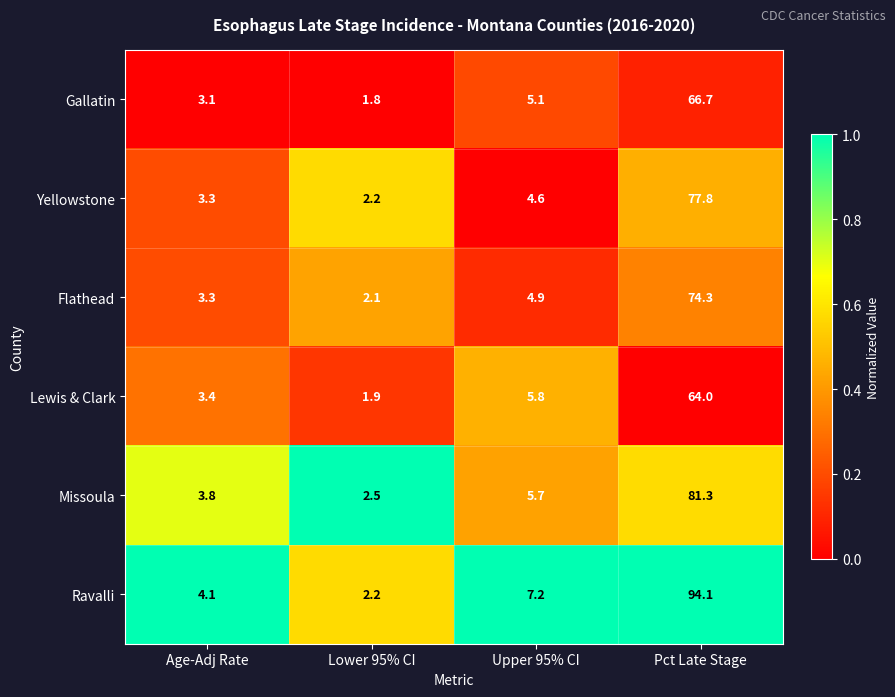

Reading left to right, what are all the values shown in this chart?

Gallatin: Age-Adj Rate=3.1	Lower 95% CI=1.8	Upper 95% CI=5.1	Pct Late Stage=66.7
Yellowstone: Age-Adj Rate=3.3	Lower 95% CI=2.2	Upper 95% CI=4.6	Pct Late Stage=77.8
Flathead: Age-Adj Rate=3.3	Lower 95% CI=2.1	Upper 95% CI=4.9	Pct Late Stage=74.3
Lewis & Clark: Age-Adj Rate=3.4	Lower 95% CI=1.9	Upper 95% CI=5.8	Pct Late Stage=64.0
Missoula: Age-Adj Rate=3.8	Lower 95% CI=2.5	Upper 95% CI=5.7	Pct Late Stage=81.3
Ravalli: Age-Adj Rate=4.1	Lower 95% CI=2.2	Upper 95% CI=7.2	Pct Late Stage=94.1